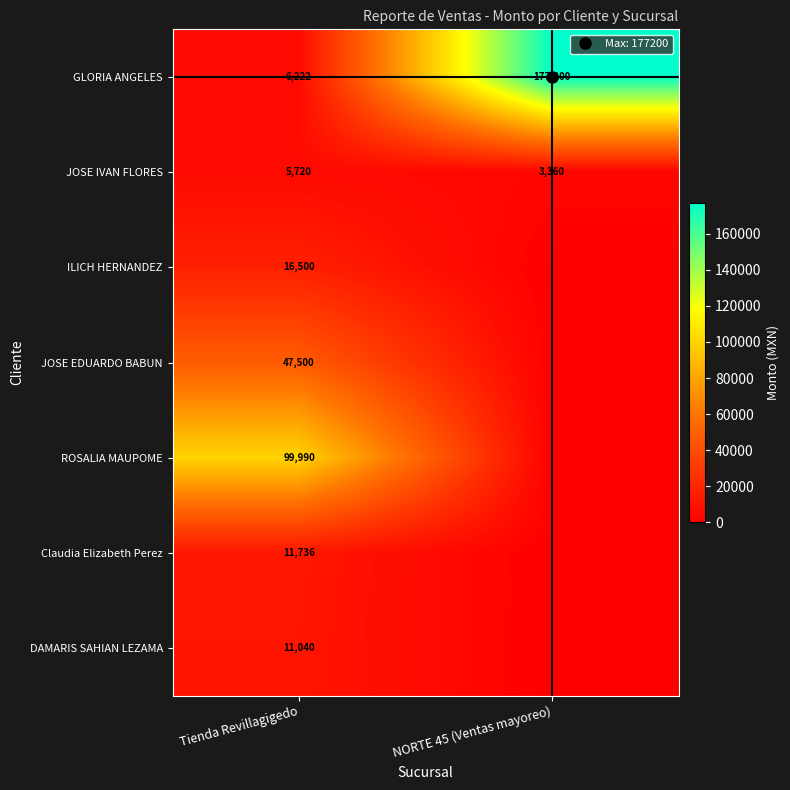

What is the average value of the DAMARIS SAHIAN LEZAMA series?

5520.0